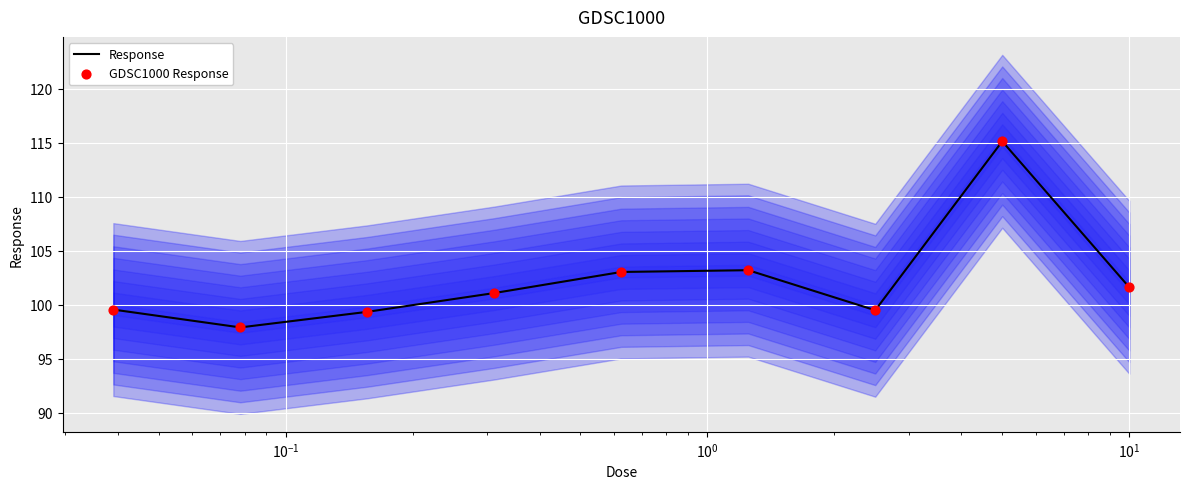

What is the minimum value for Response?

97.9